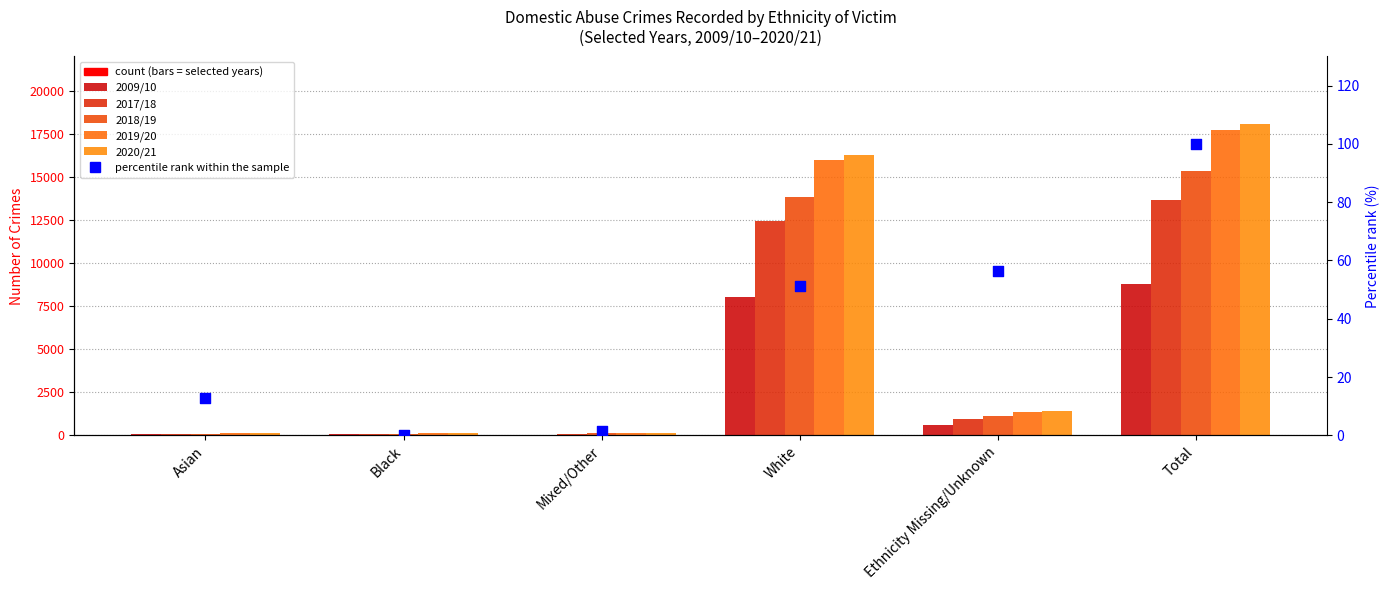

Which series has the largest Y range (max minus min)?

2020/21